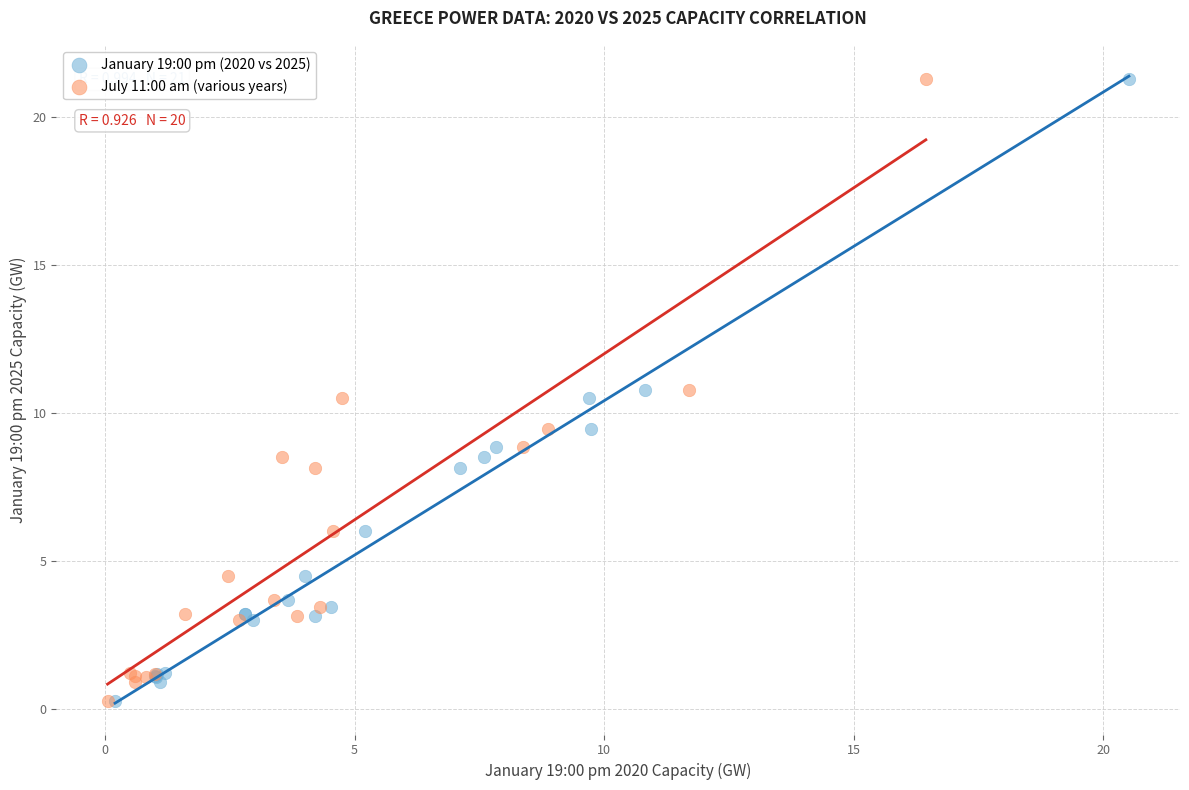

What are all the series names shown in the legend?

January 19:00 pm (2020 vs 2025), July 11:00 am (various years)